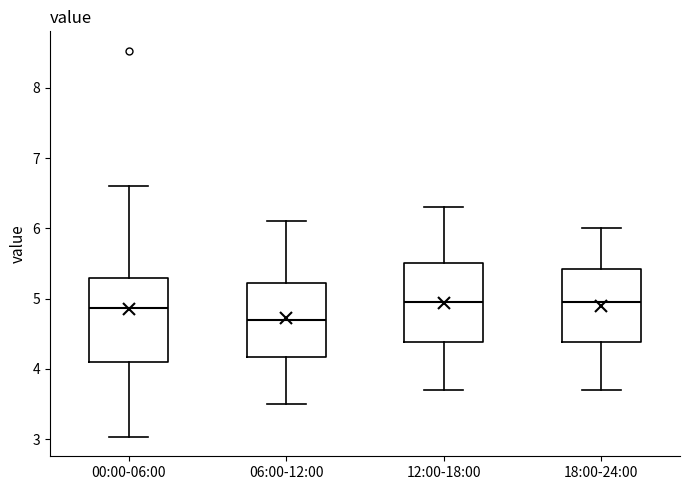

Reading left to right, read every box against the y-axis: the position of its median line, the range the box covers, and the ends of its whiskers. The values are not printed on the chart, so give them approximately, as read against the axis.

00:00-06:00: median 4.9, box 4.1 to 5.3, whiskers 3.0 to 6.6
06:00-12:00: median 4.7, box 4.2 to 5.2, whiskers 3.5 to 6.1
12:00-18:00: median 5.0, box 4.4 to 5.5, whiskers 3.7 to 6.3
18:00-24:00: median 5.0, box 4.4 to 5.4, whiskers 3.7 to 6.0